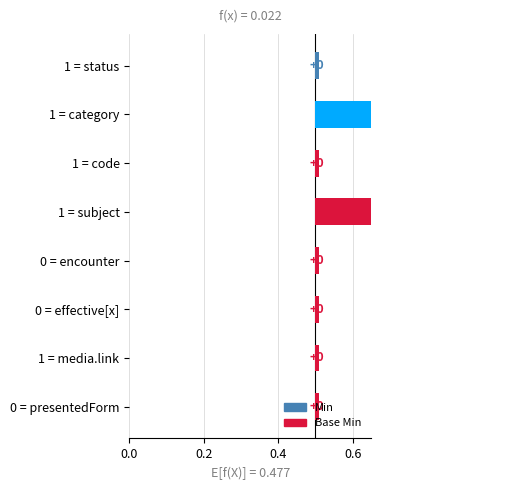

Which series has the widest spread of values?

Min